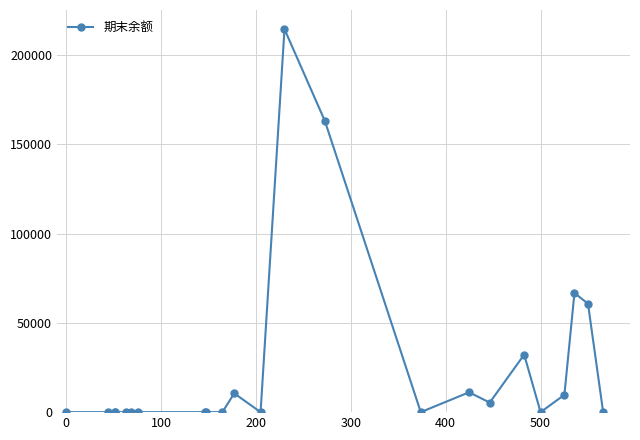

How many categories are shown in the chart?

23